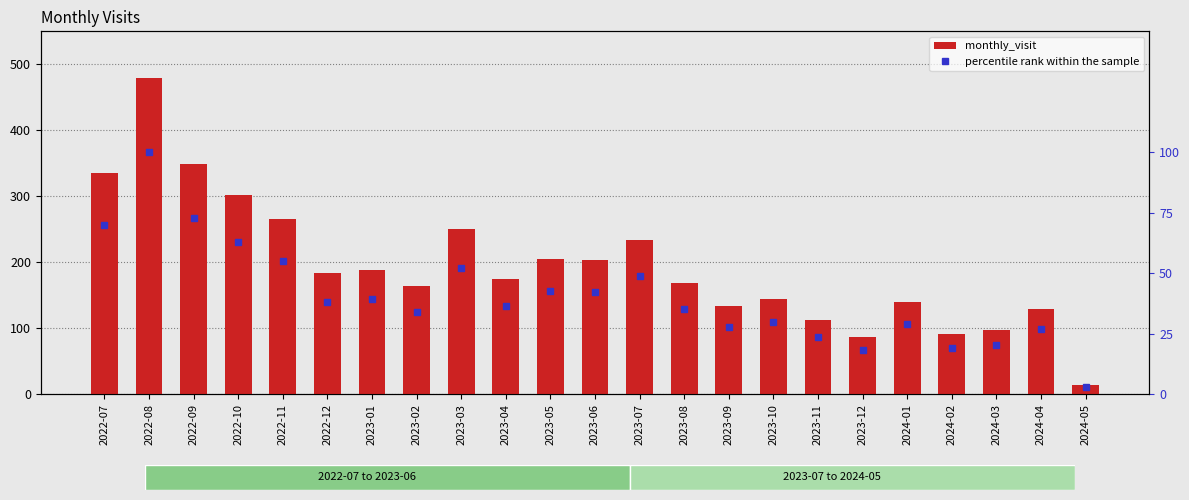

Between 2022-08 and 2023-08, which series saw the biggest shift?

monthly_visit